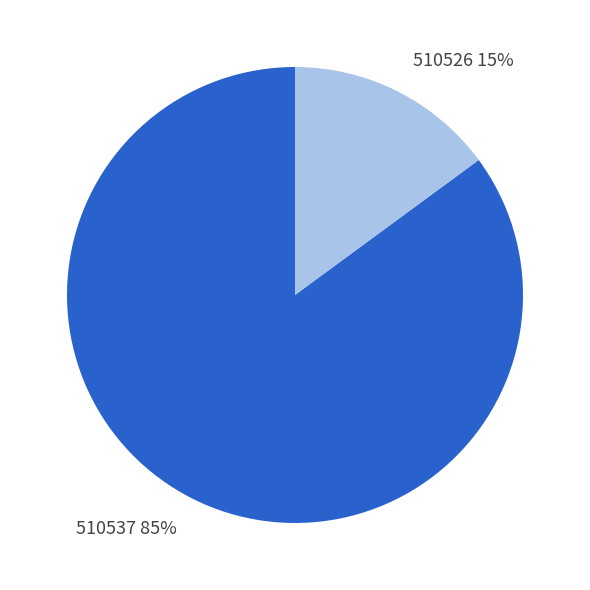

Is the sum of 510537 and 510526 greater than half?

Yes